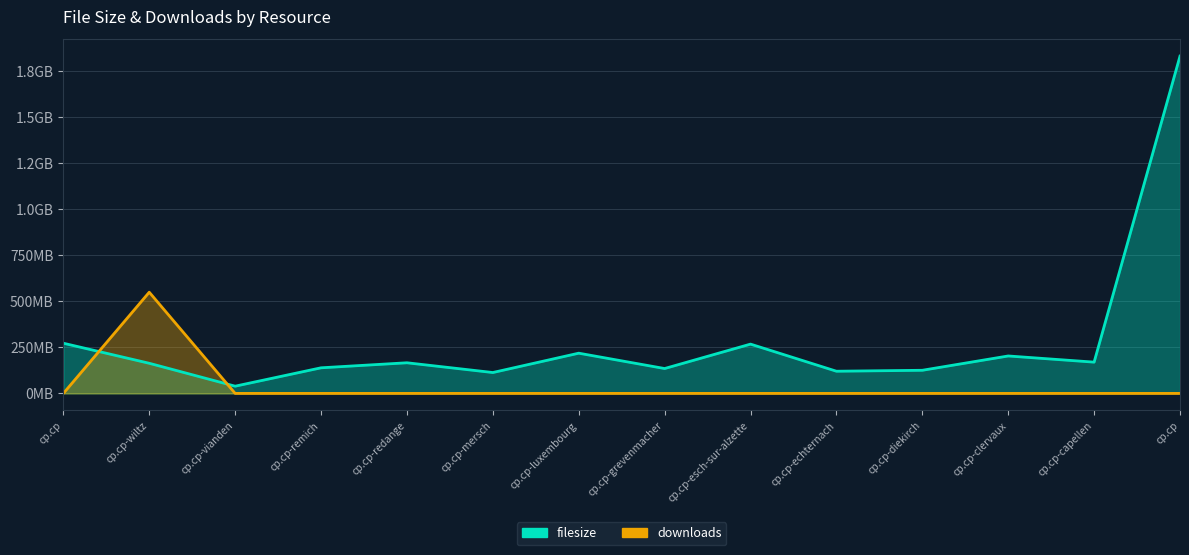

After their last crossing, which series has the higher values: downloads or filesize?

filesize